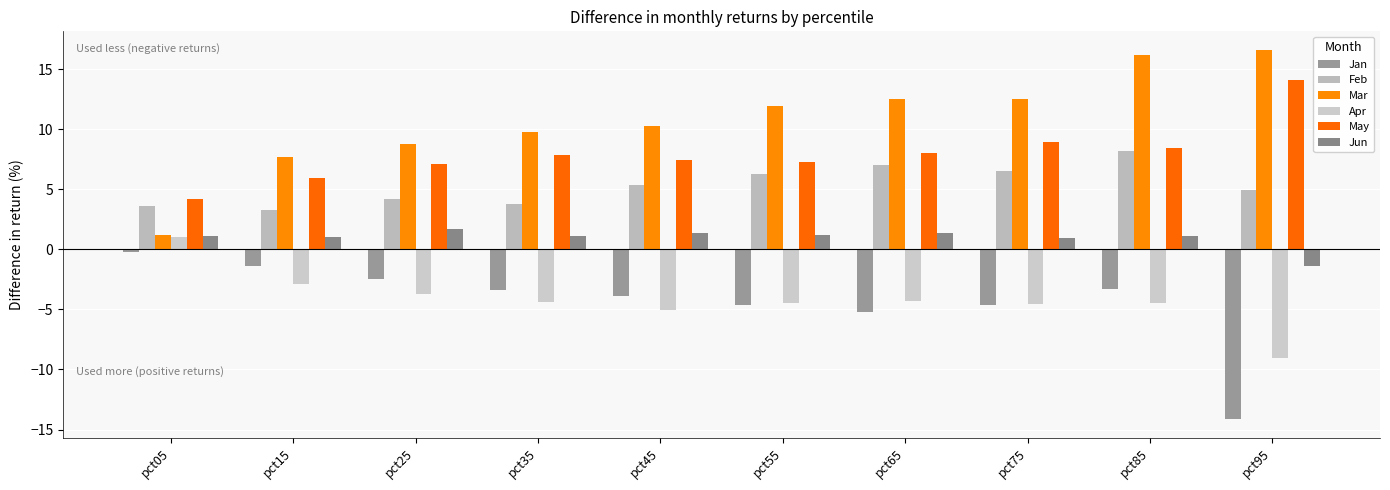

The value of Feb at pct95 is 2.7. True or false?

False